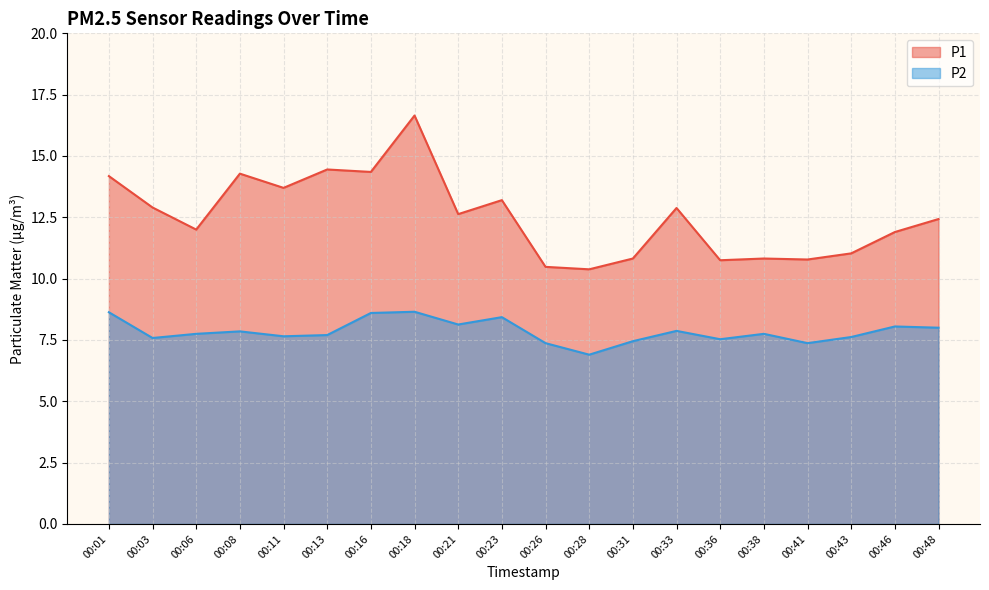

Reading left to right, list all the values displayed in this chart.

P1: 00:01=14.2	00:03=12.9	00:06=12.0	00:08=14.3	00:11=13.7	00:13=14.4	00:16=14.3	00:18=16.6	00:21=12.6	00:23=13.2	00:26=10.5	00:28=10.4	00:31=10.8	00:33=12.9	00:36=10.8	00:38=10.8	00:41=10.8	00:43=11.0	00:46=11.9	00:48=12.4
P2: 00:01=8.6	00:03=7.6	00:06=7.8	00:08=7.8	00:11=7.7	00:13=7.7	00:16=8.6	00:18=8.7	00:21=8.1	00:23=8.4	00:26=7.4	00:28=6.9	00:31=7.5	00:33=7.9	00:36=7.5	00:38=7.8	00:41=7.4	00:43=7.6	00:46=8.1	00:48=8.0